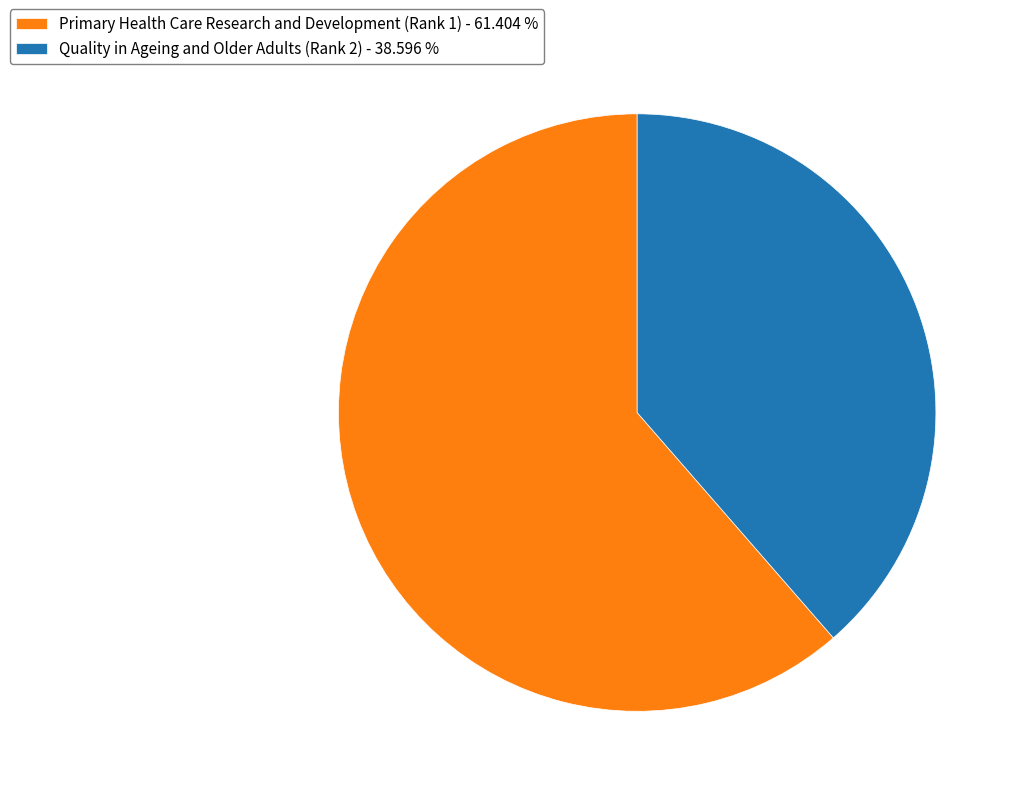

Which has a higher value, Primary Health Care Research and Development (Rank 1) or Quality in Ageing and Older Adults (Rank 2)?

Primary Health Care Research and Development (Rank 1)